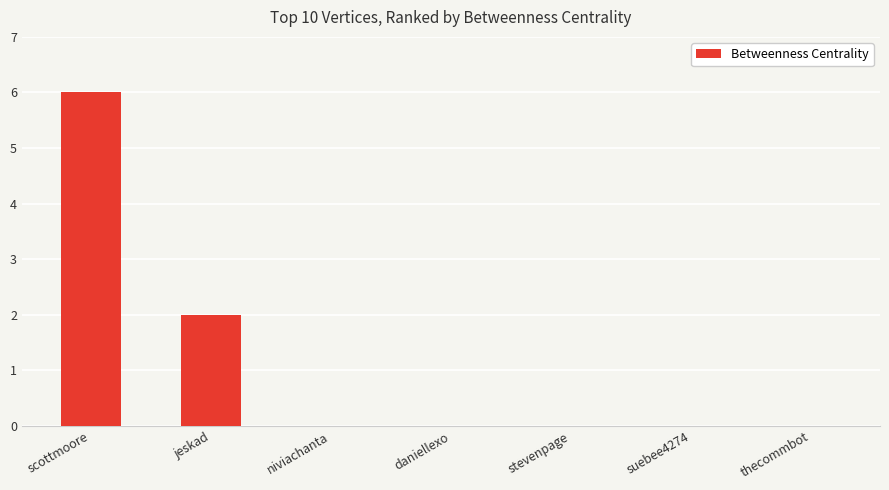

What is the sum of all values?

8